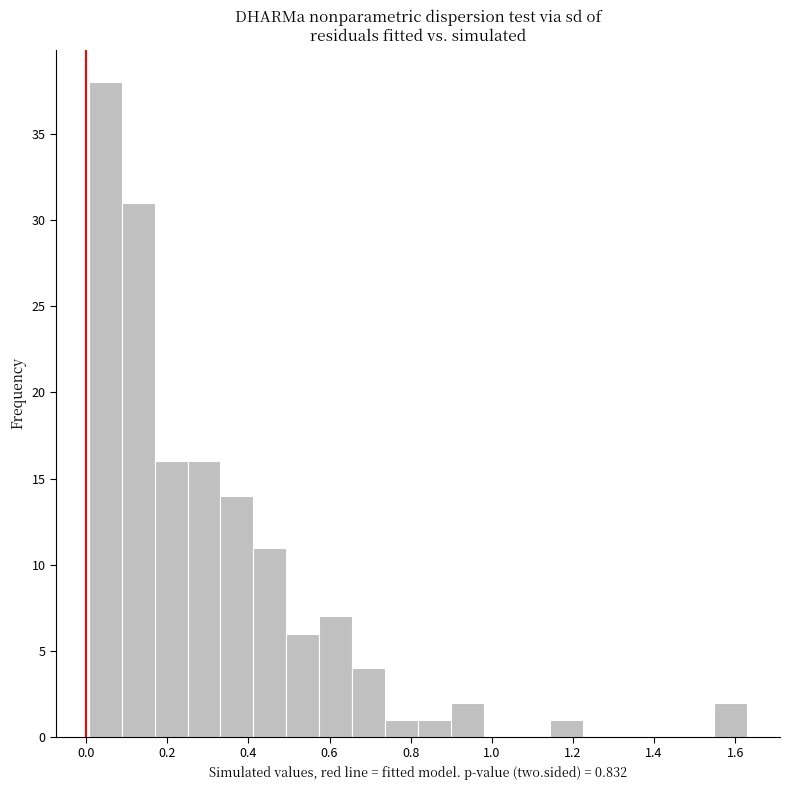

Reading left to right, transcribe this chart: for each bar, give the range it covers on the x-axis and its height. Neither the bar edges nor the heights are printed on the chart, so give them approximately, as read against the axes.

0.00 to 0.08: 38
0.08 to 0.16: 31
0.16 to 0.24: 16
0.24 to 0.34: 16
0.34 to 0.42: 14
0.42 to 0.50: 11
0.50 to 0.58: 6
0.58 to 0.66: 7
0.66 to 0.74: 4
0.74 to 0.82: 1
0.82 to 0.90: 1
0.90 to 0.98: 2
0.98 to 1.06: 0
1.06 to 1.14: 0
1.14 to 1.22: 1
1.22 to 1.30: 0
1.30 to 1.38: 0
1.38 to 1.46: 0
1.46 to 1.54: 0
1.54 to 1.62: 2